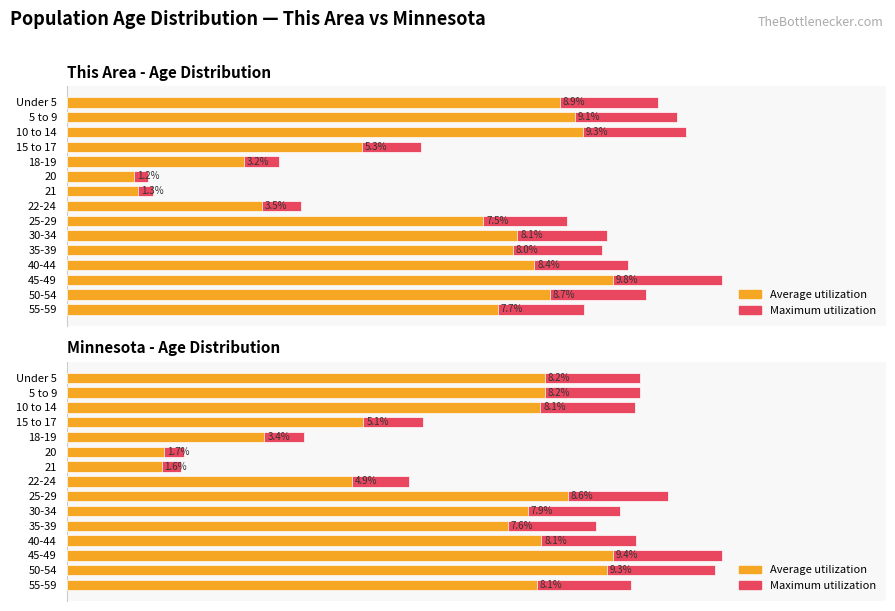

Which series has the largest range (max minus min)?

Maximum utilization